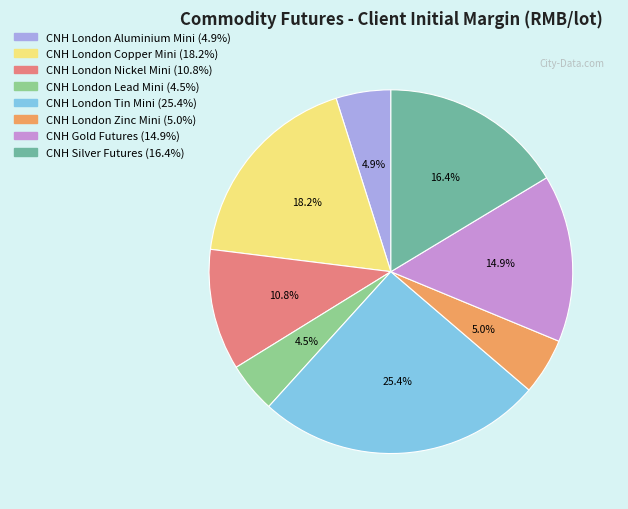

Does CNH Gold Futures represent more than half of the total?

No